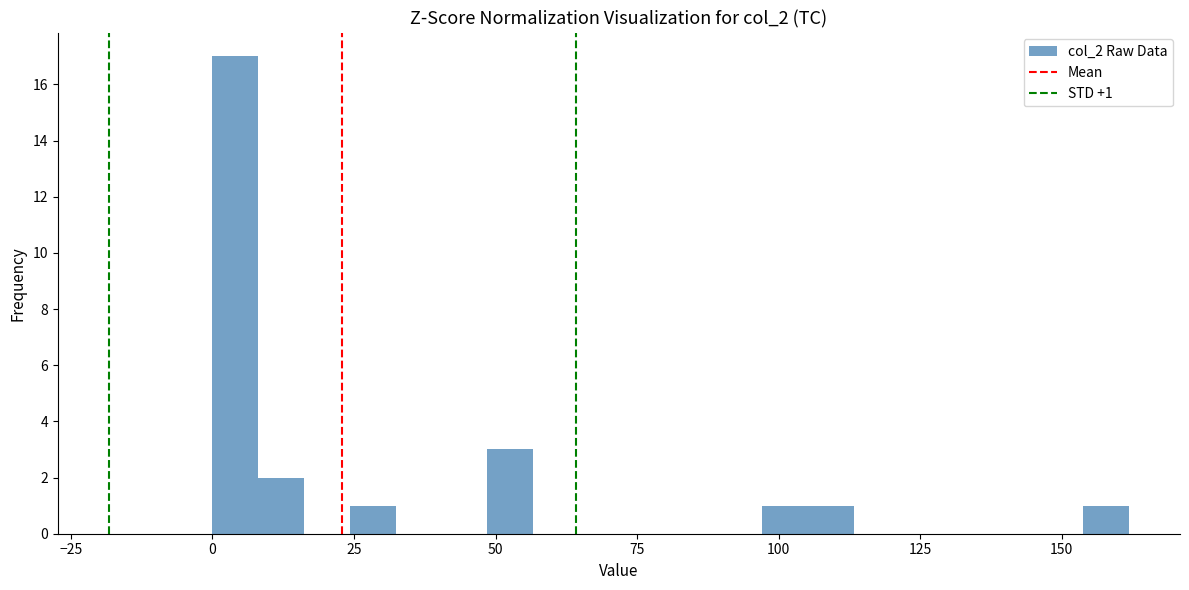

Around what value on the x-axis is the tallest bar? Give the approximate position of its centre, as read against the axis.

5